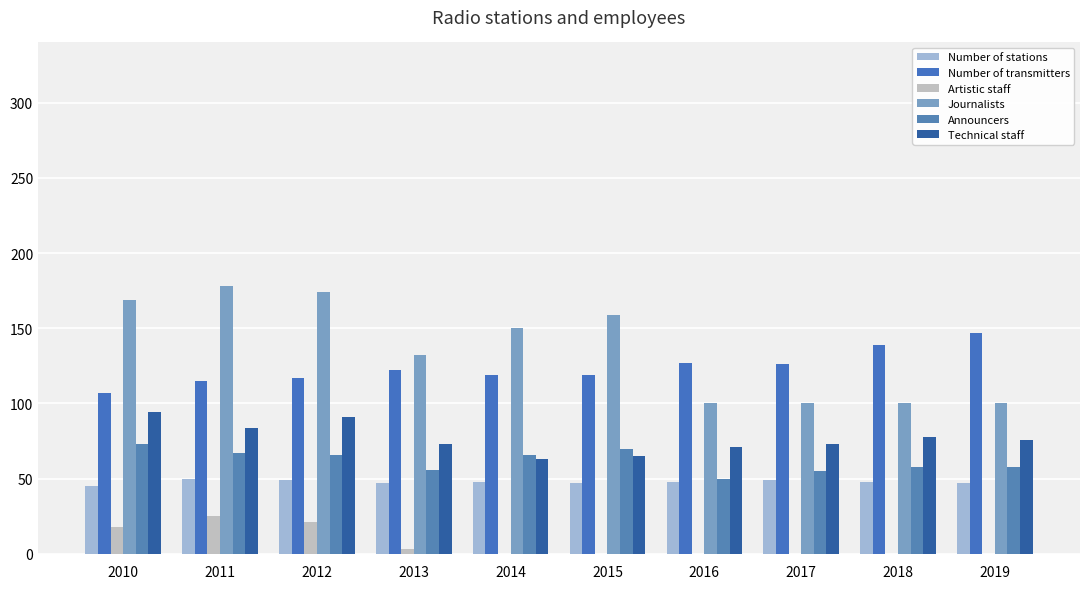

Between 2016 and 2017, which series saw the biggest shift?

Announcers